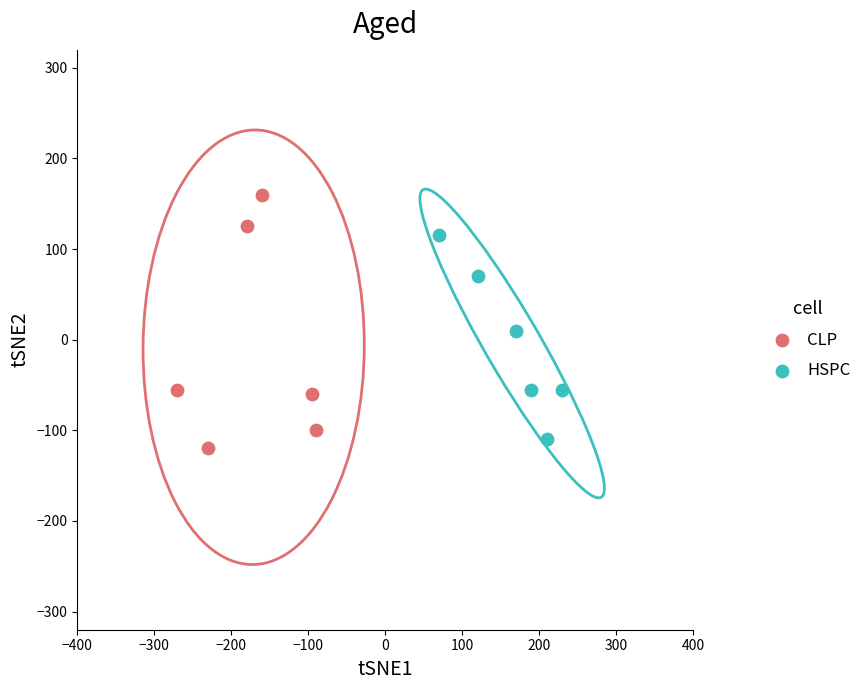

What are all the series names shown in the legend?

CLP, HSPC